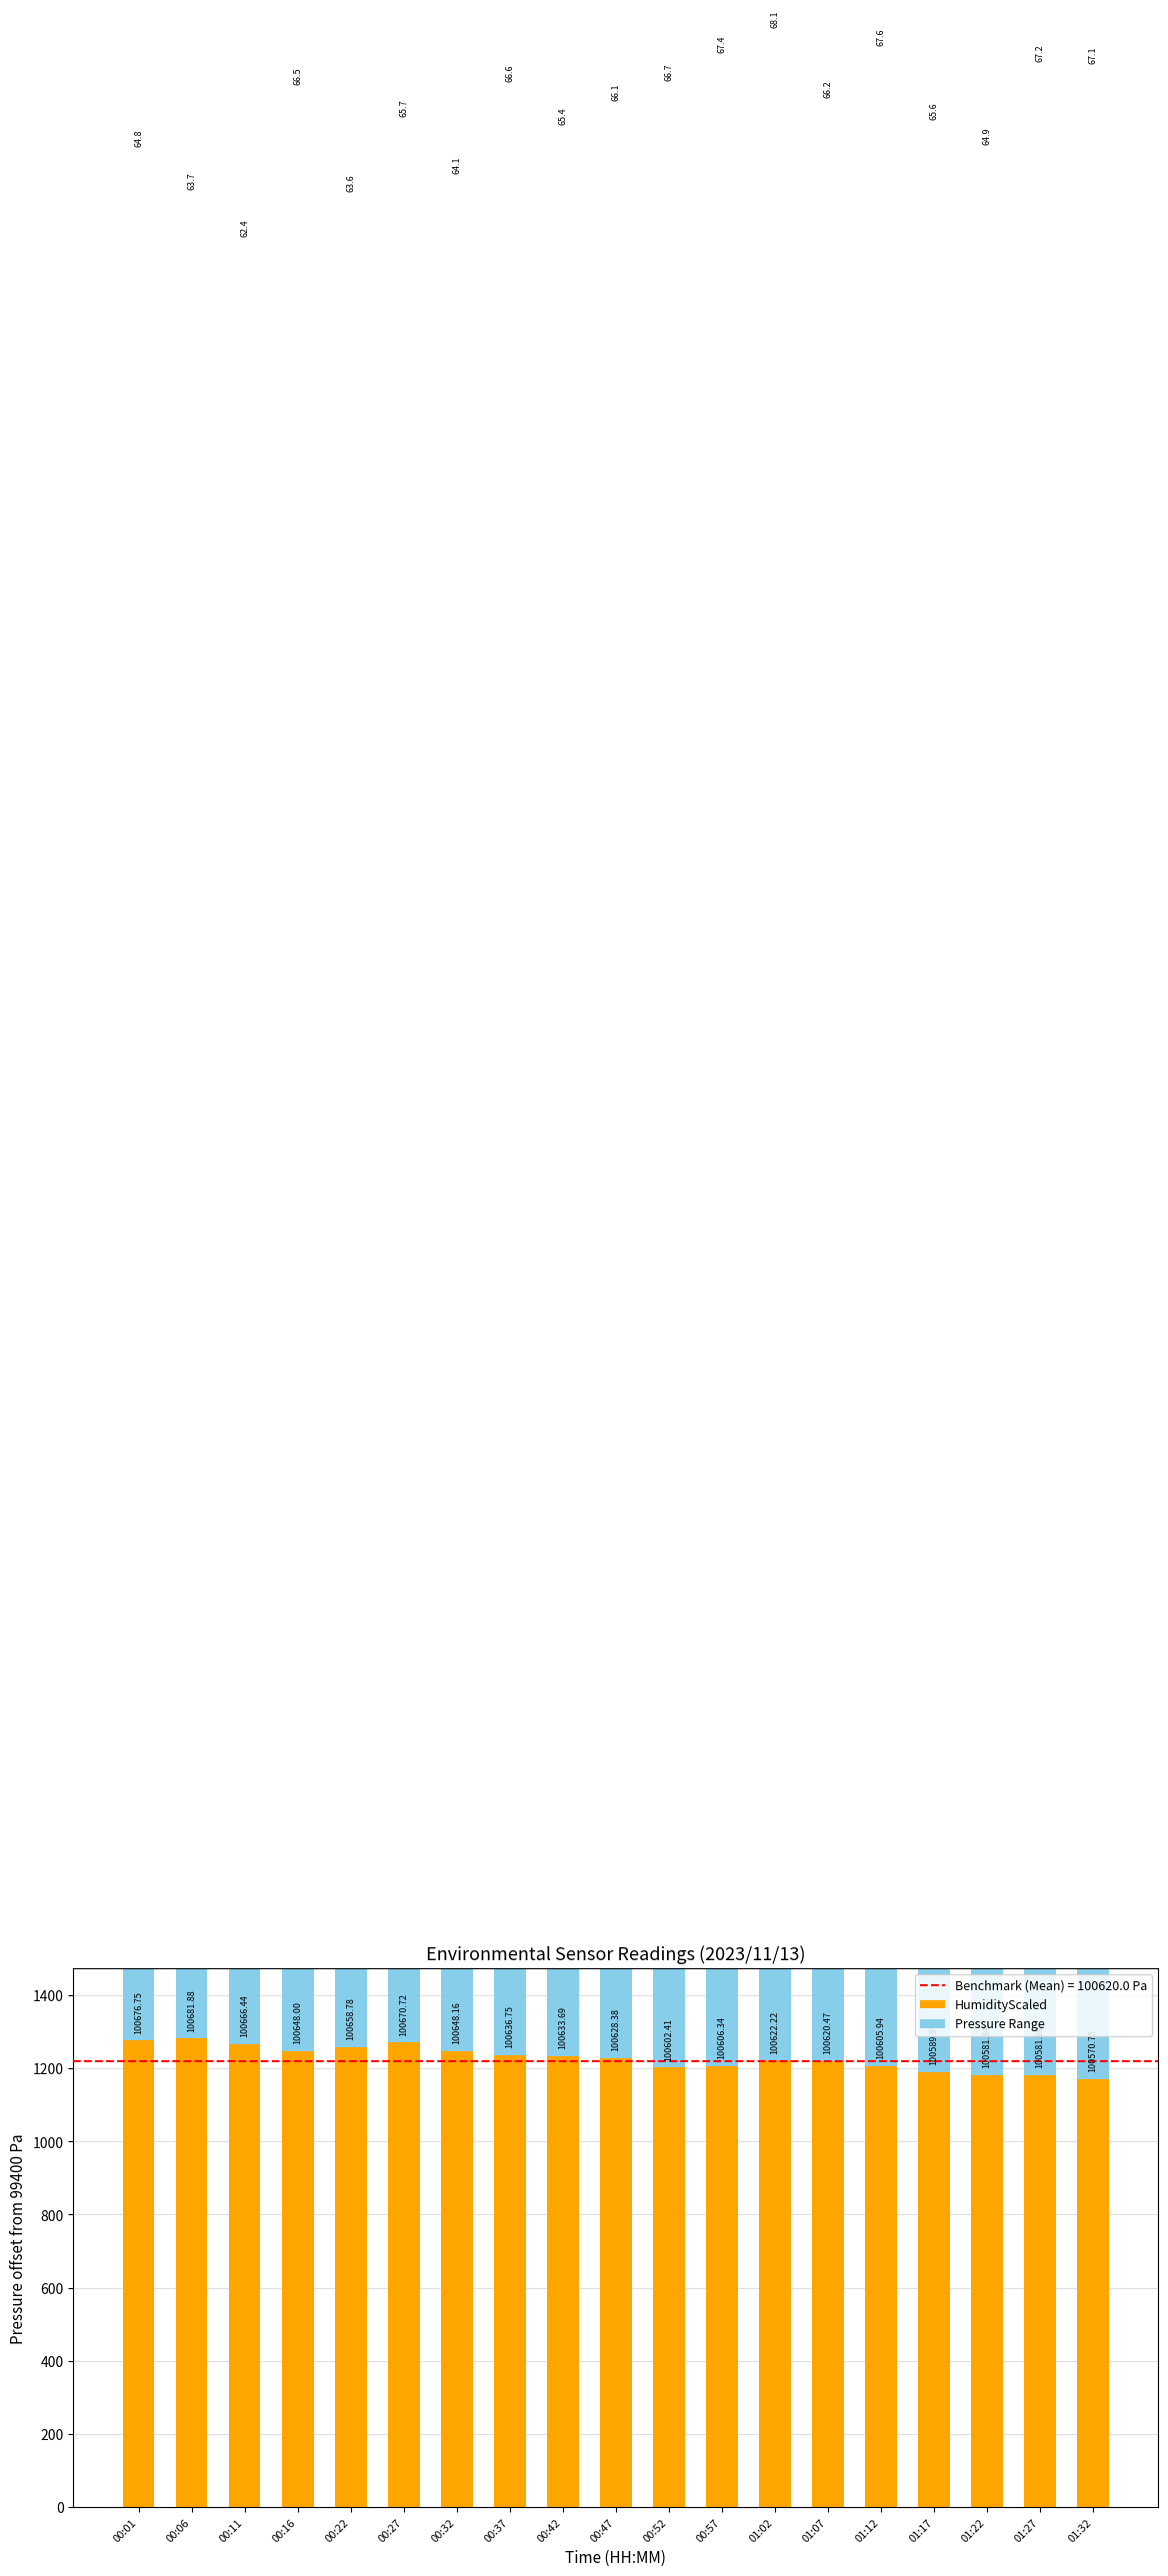

What is the total value across all series at 00:47?

1228.4